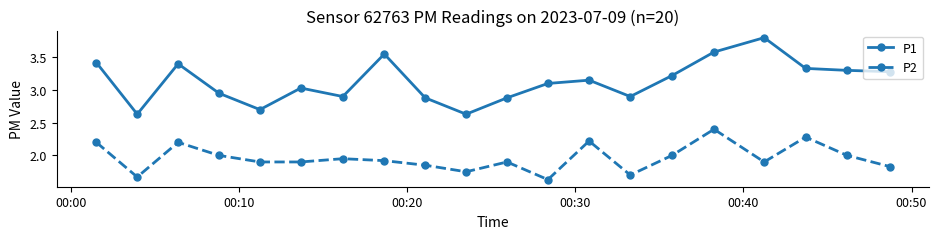

Which series has the widest spread of values?

P1